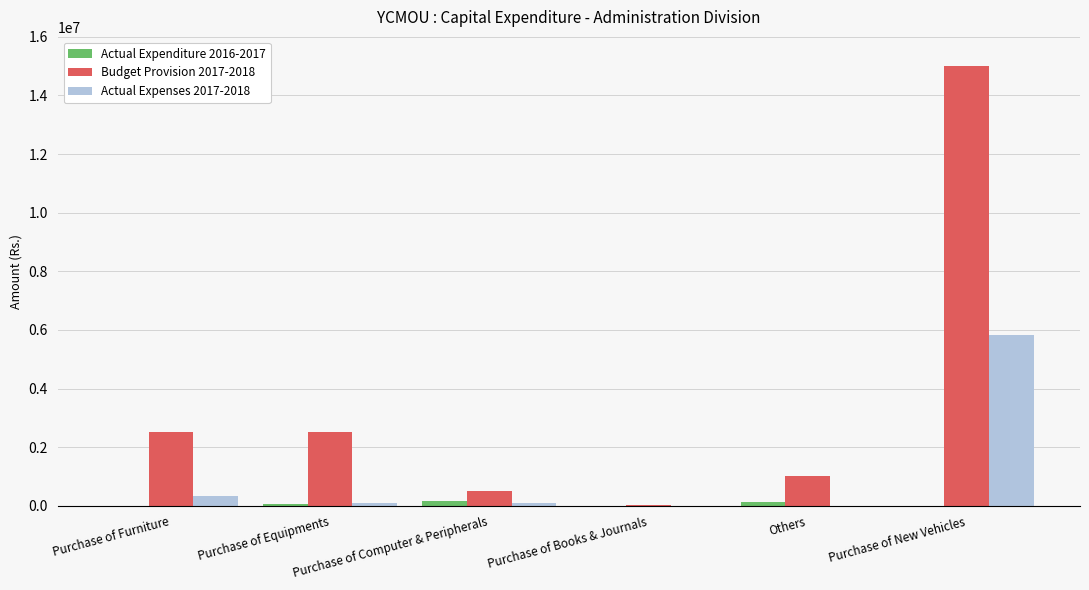

What is the maximum value shown in the chart?

15000000